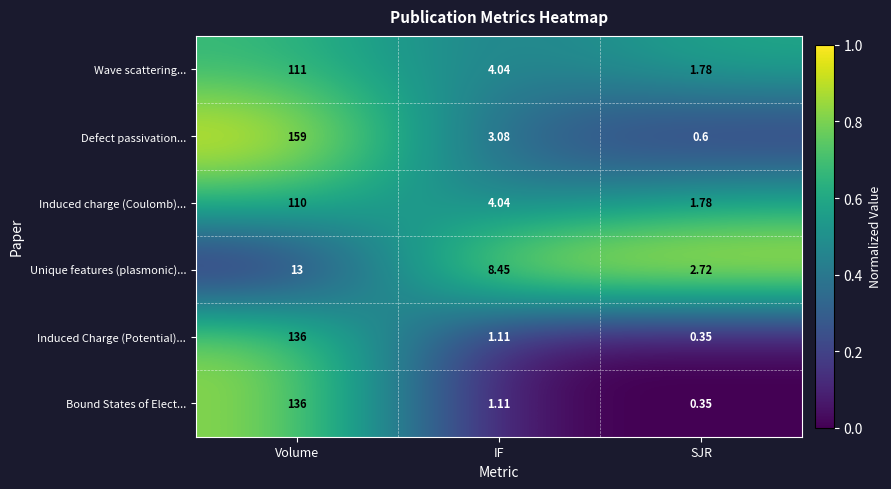

Which series has the largest range (max minus min)?

Defect passivation...